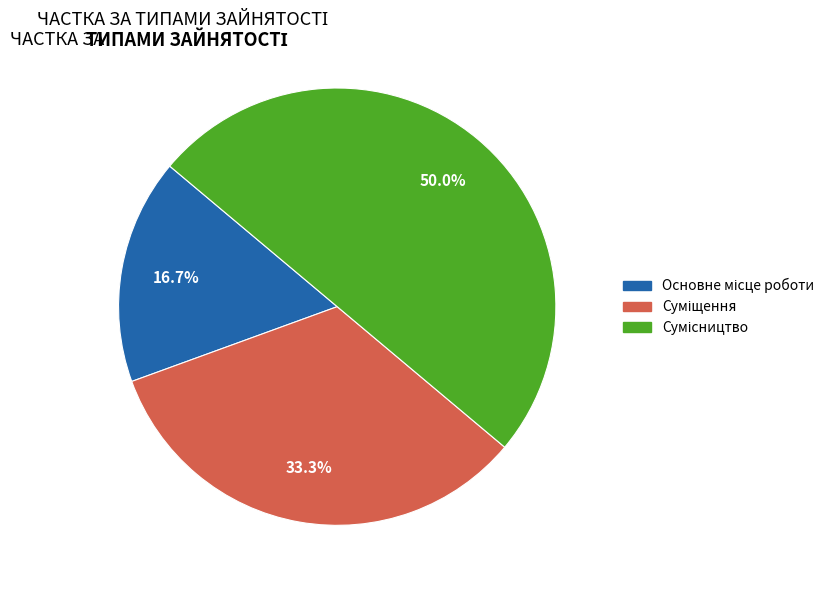

How many segments does this pie chart have?

3